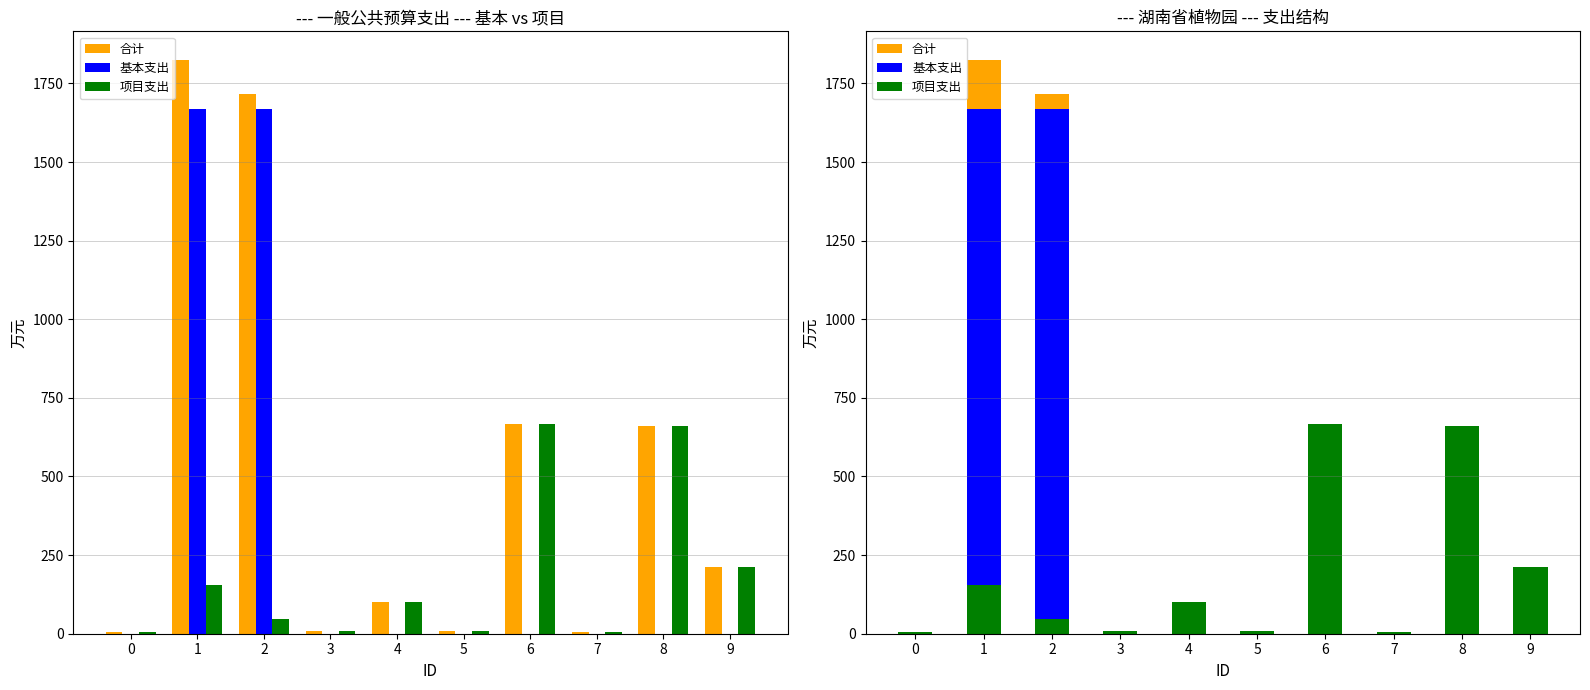

Is it true that 项目支出 equals 48.1 at 1?

False